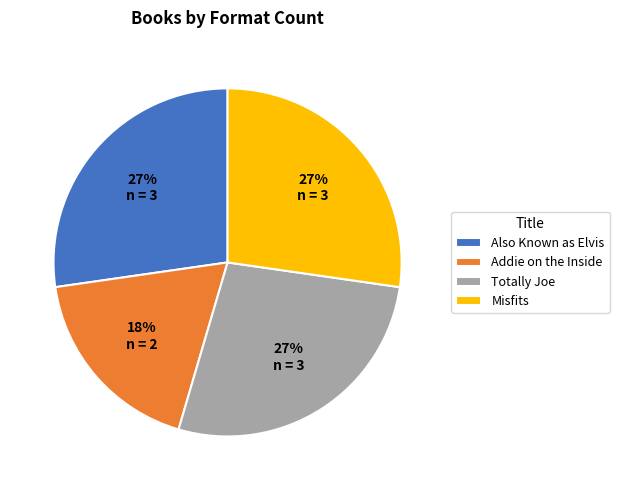

Which slice is the smallest?

Addie on the Inside